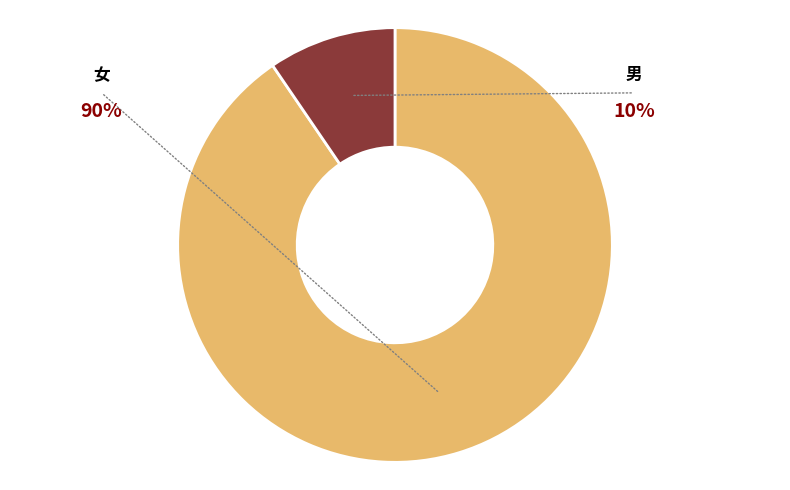

To the nearest percent, what portion does 男 represent?

10%